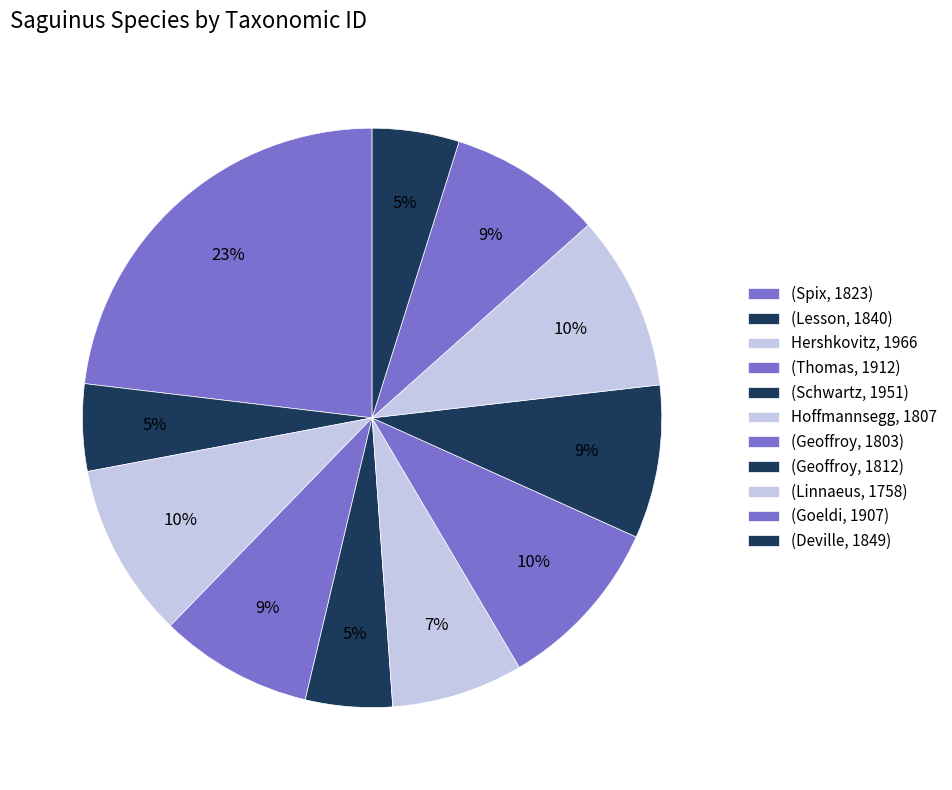

How many slices are in this pie chart?

11